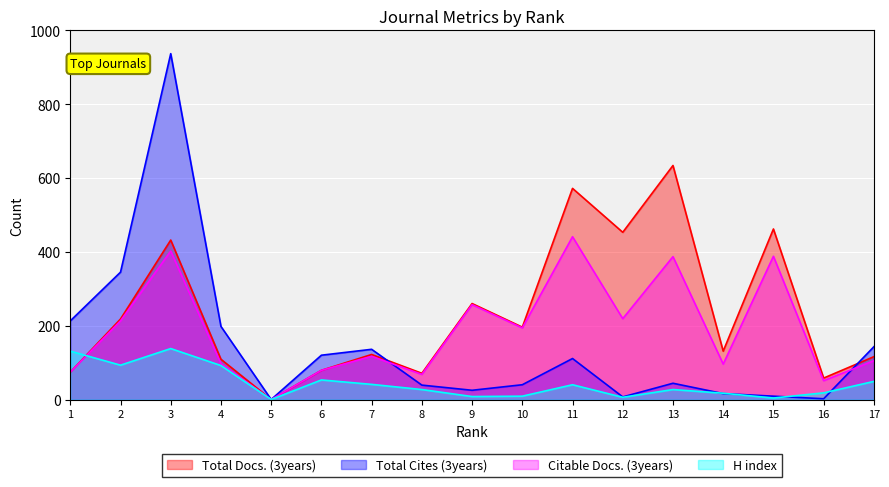

At which category does Total Docs. (3years) reach its first local peak?

3